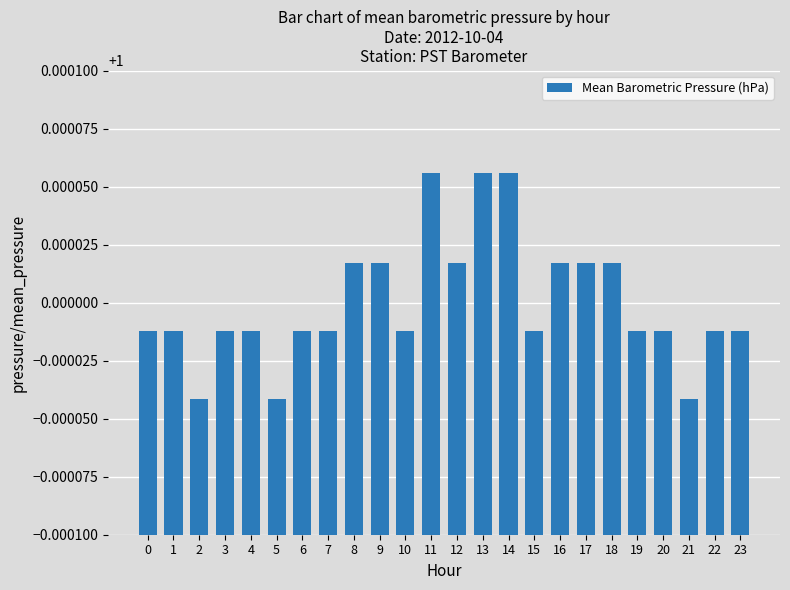

What is the sum of the values at 6 and 10?

2.0